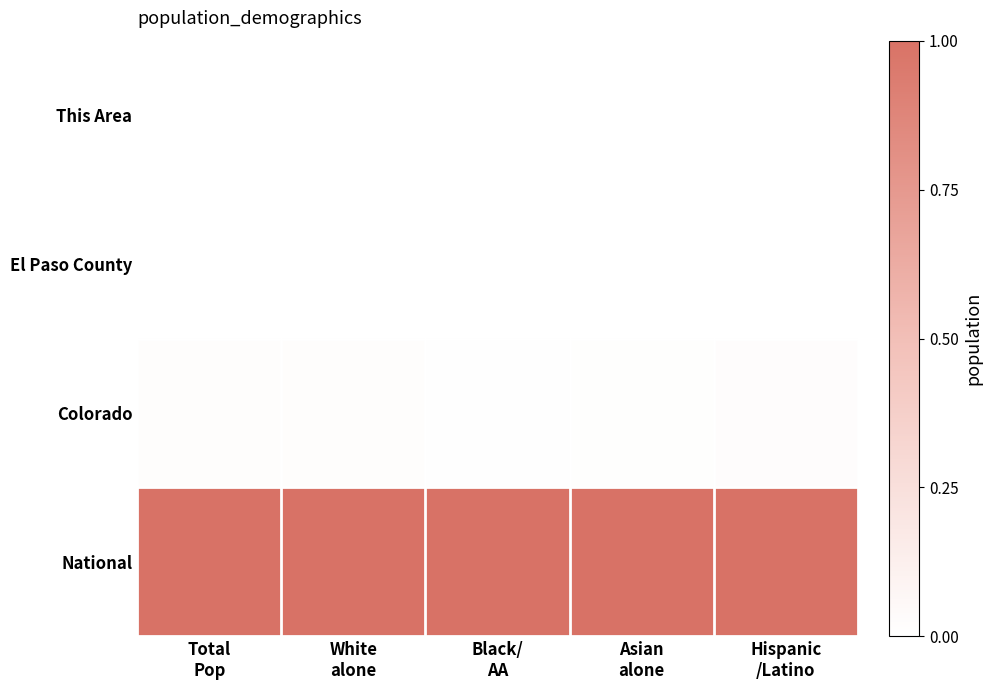

What is the greatest value displayed?

1.0